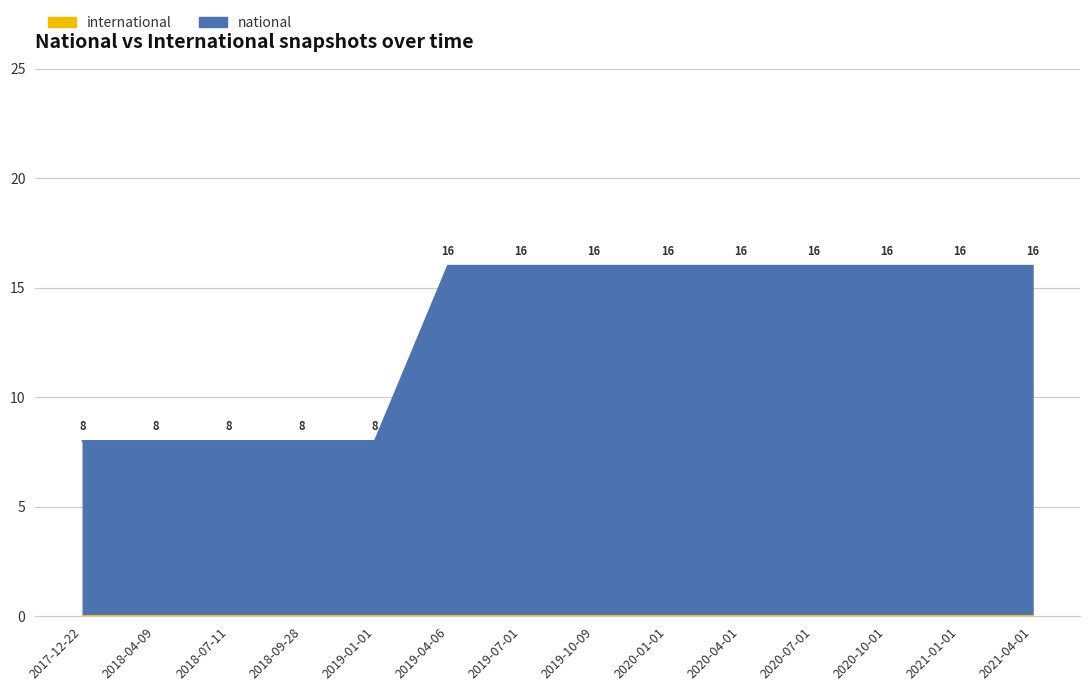

Which has a higher value, 2017-12-22 or 2020-07-01?

2020-07-01